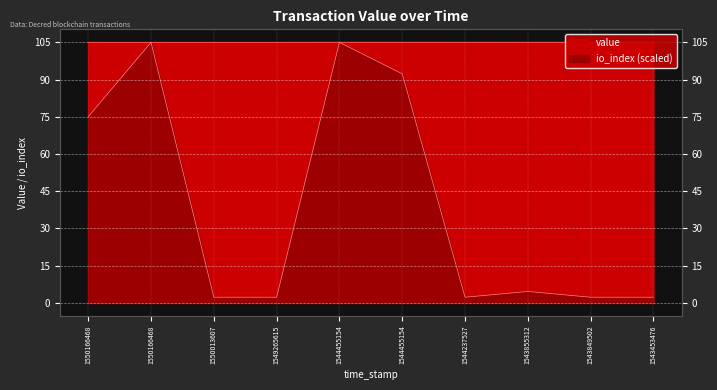

How many data points in io_index are less than 4?

5